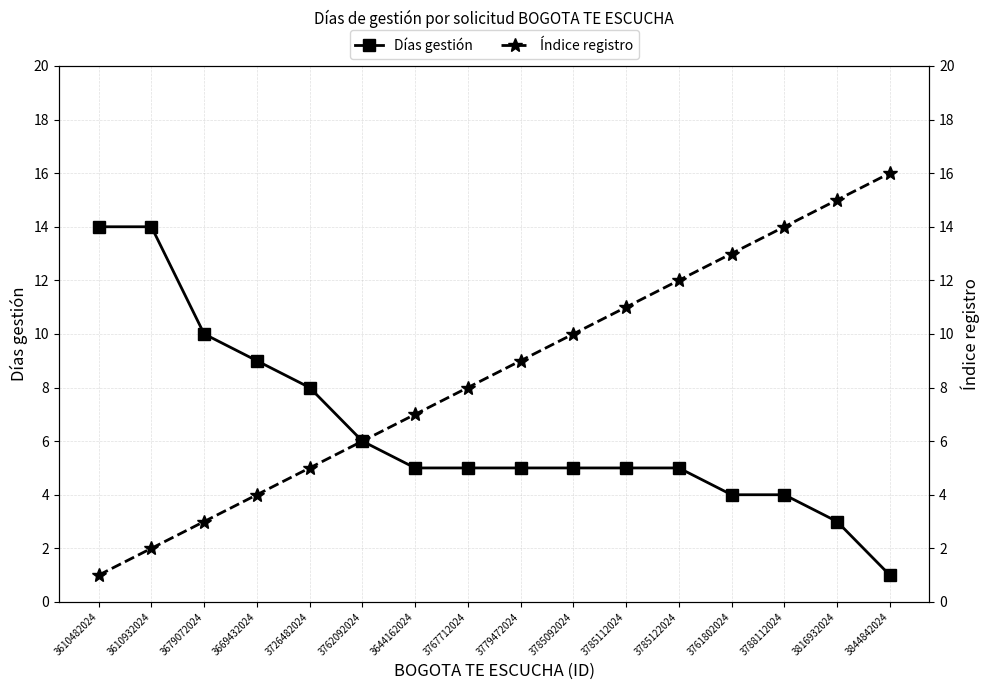

What are all the series names shown in the legend?

Días gestión, Índice registro